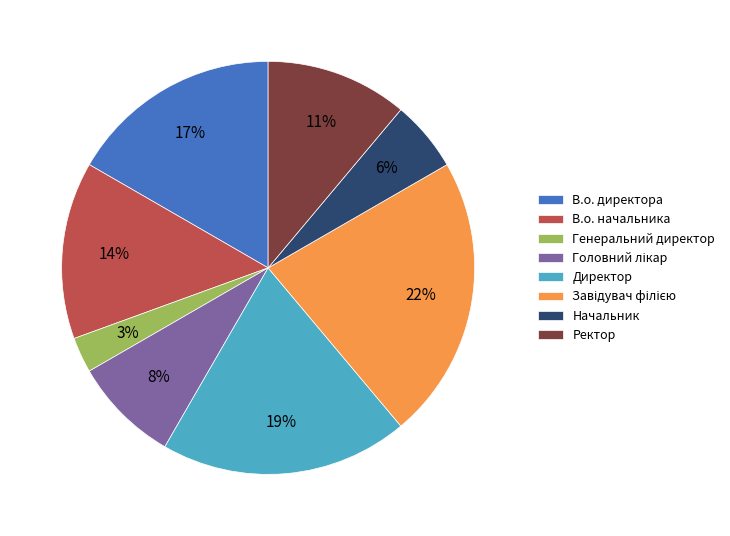

What is the smallest slice in the pie chart?

Генеральний директор